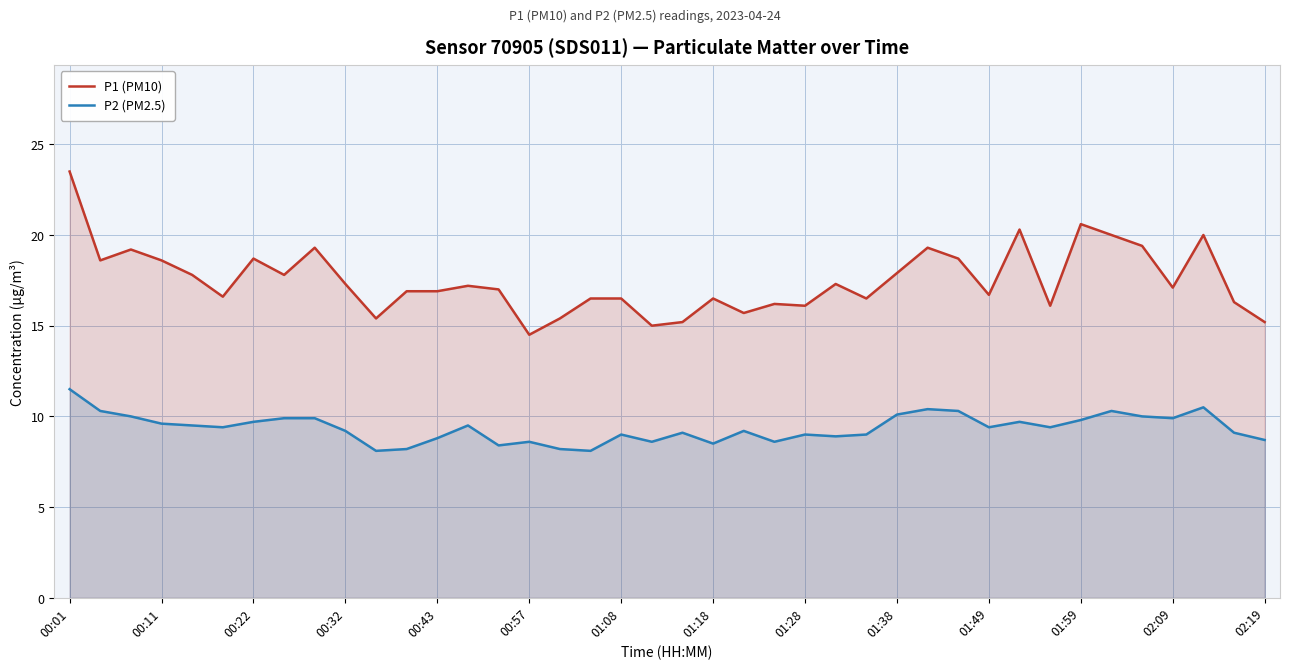

What value does the P1 (PM10) series have at 00:22?

18.7